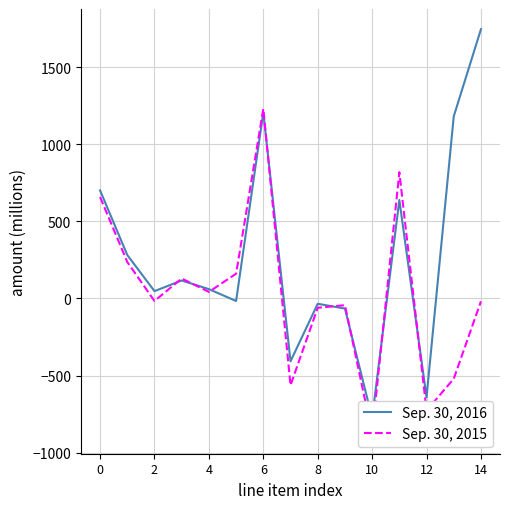

Where is Sep. 30, 2016 nearest to the value 485?

11